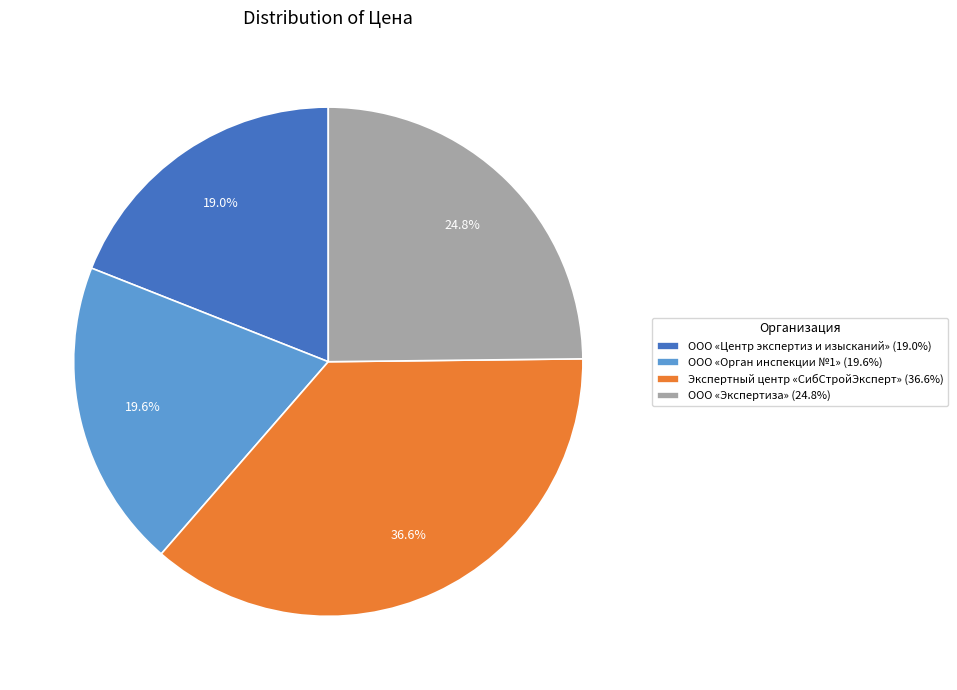

To the nearest percent, what is the difference between the ООО «Центр экспертиз и изысканий» and ООО «Экспертиза» slice percentages?

6%